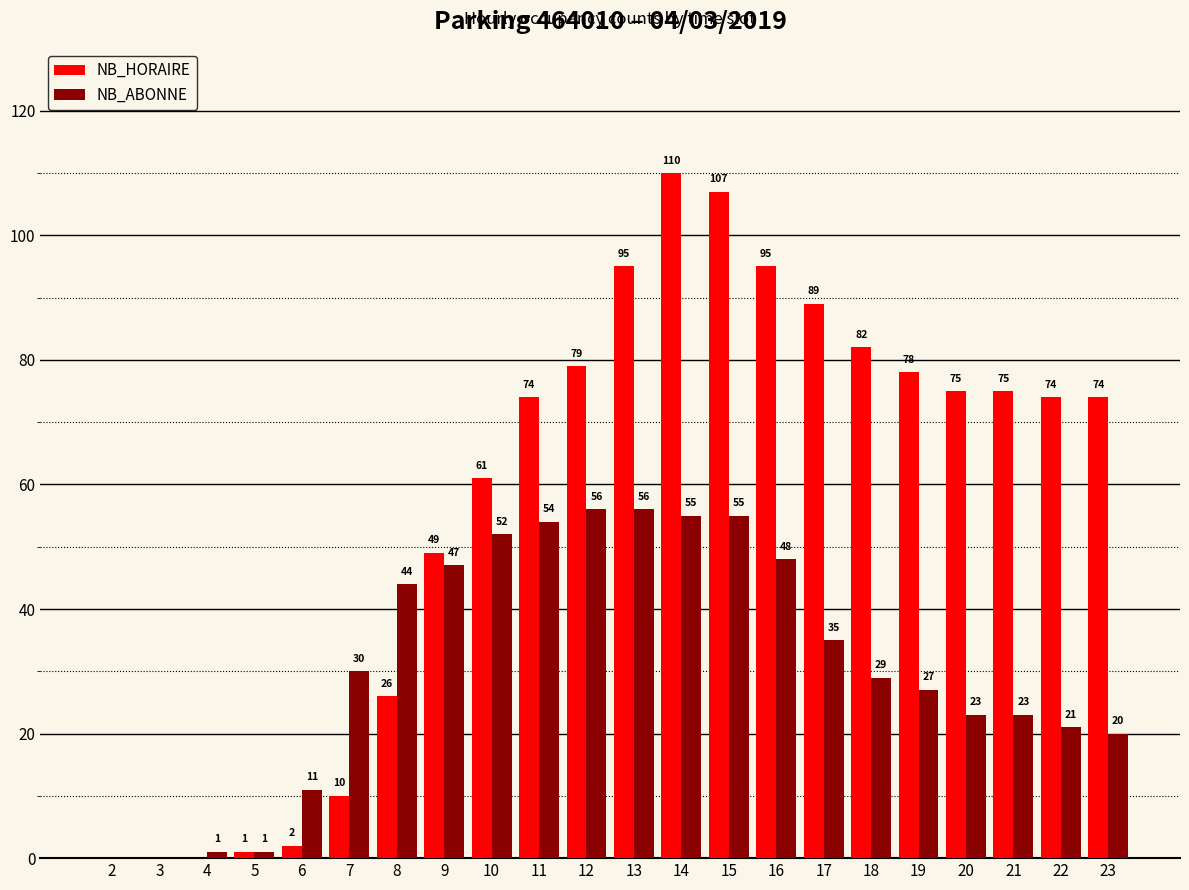

What is the maximum value for NB_ABONNE?

56